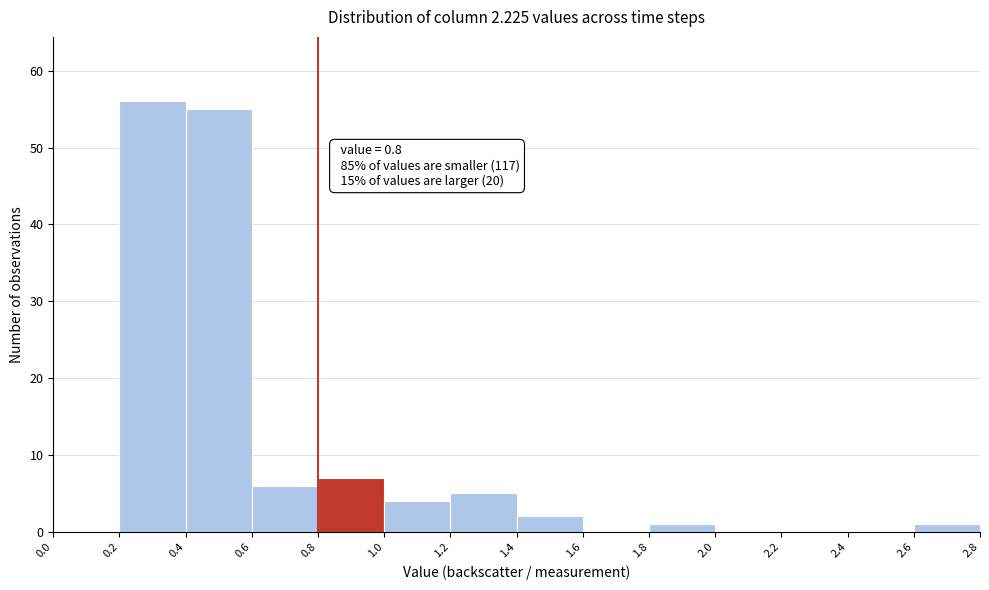

Over which range of the x-axis is the bar tallest?

0.2 to 0.4